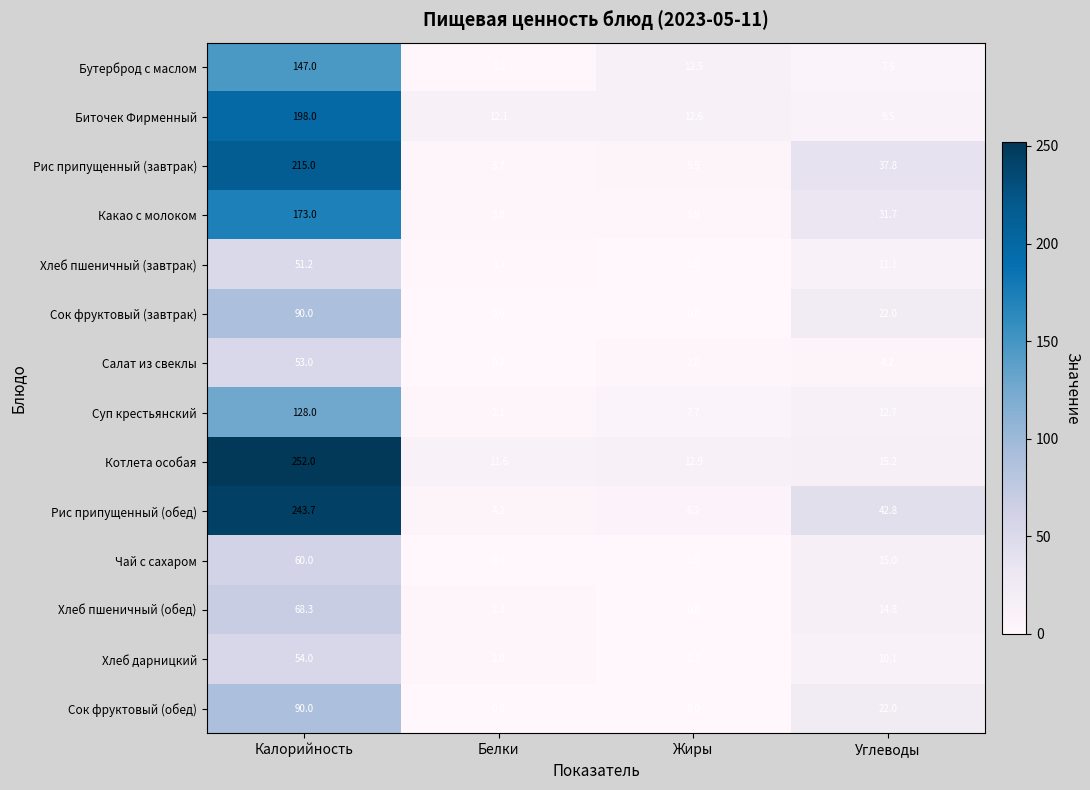

How many data points in Сок фруктовый (обед) are less than 22?

2